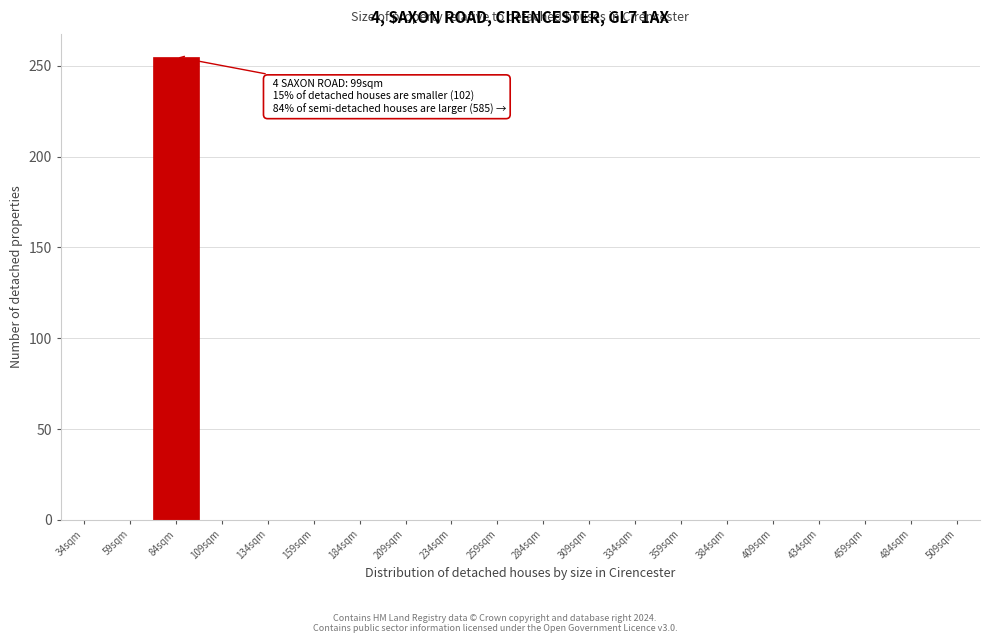

Reading right to left, extract all data points from this chart.

509sqm=0	484sqm=0	459sqm=0	434sqm=0	409sqm=0	384sqm=0	359sqm=0	334sqm=0	309sqm=0	284sqm=0	259sqm=0	234sqm=0	209sqm=0	184sqm=0	159sqm=0	134sqm=0	109sqm=0	84sqm=255	59sqm=0	34sqm=0